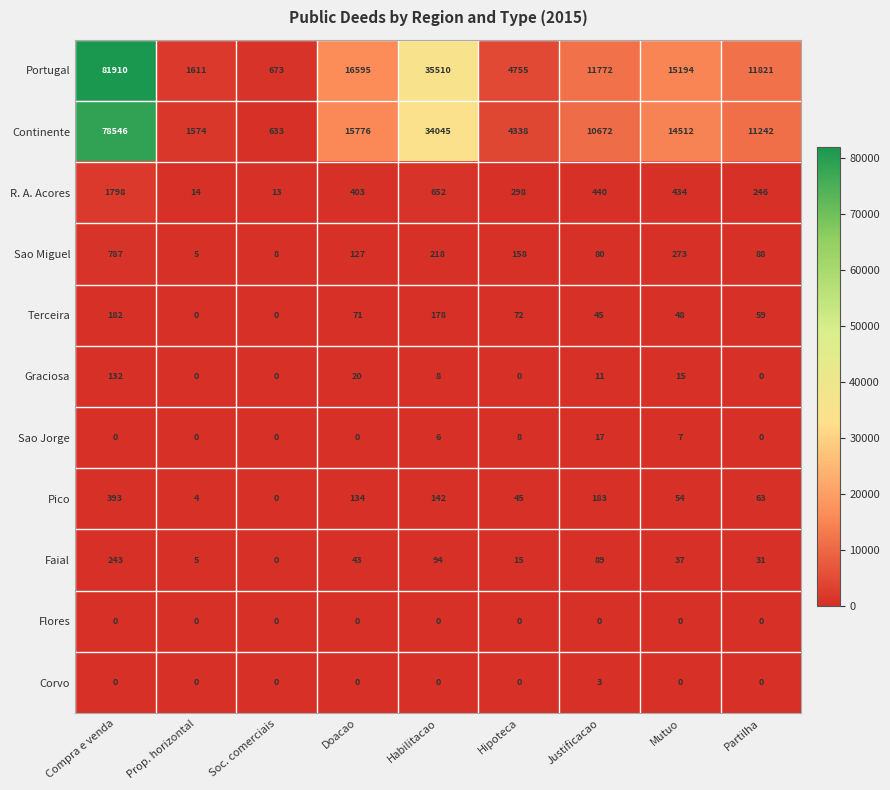

List the series in order of their peak value, highest first.

Portugal, Continente, R. A. Acores, Sao Miguel, Pico, Faial, Terceira, Graciosa, Sao Jorge, Corvo, Flores